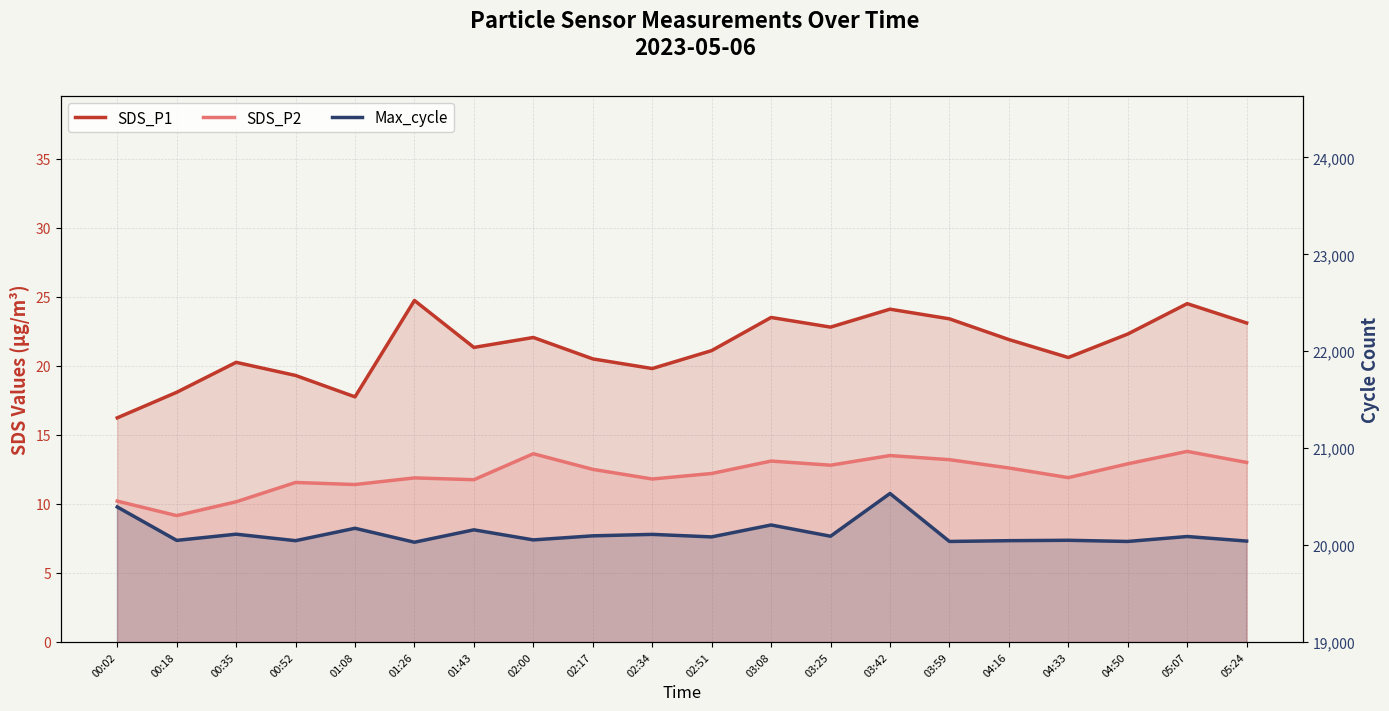

At which label does Max_cycle reach its peak?

03:42